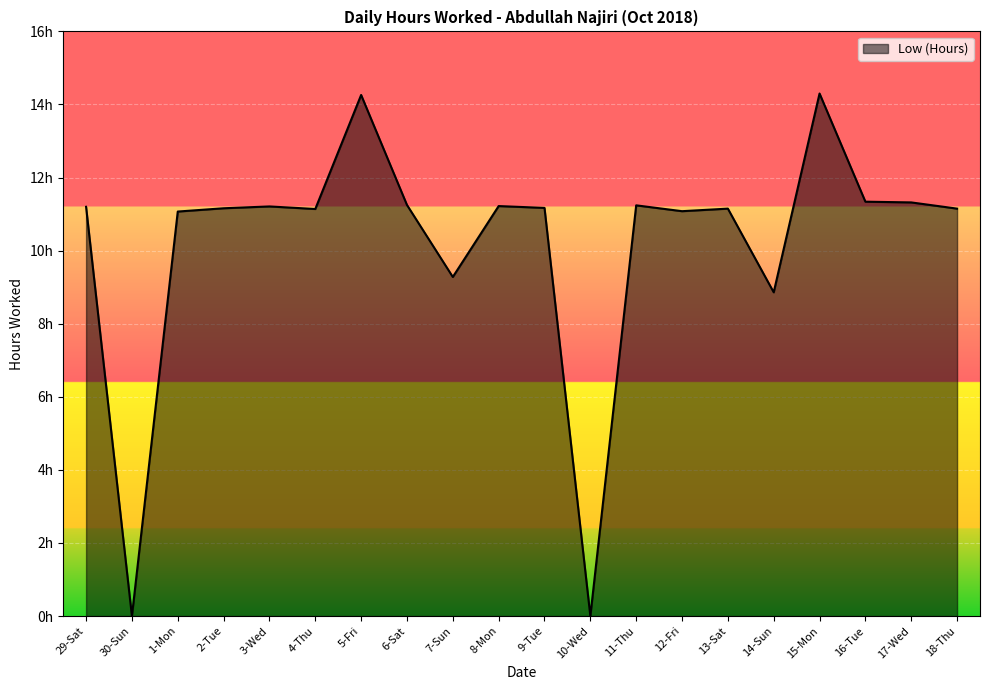

What is the difference between the maximum and minimum values?

14.3